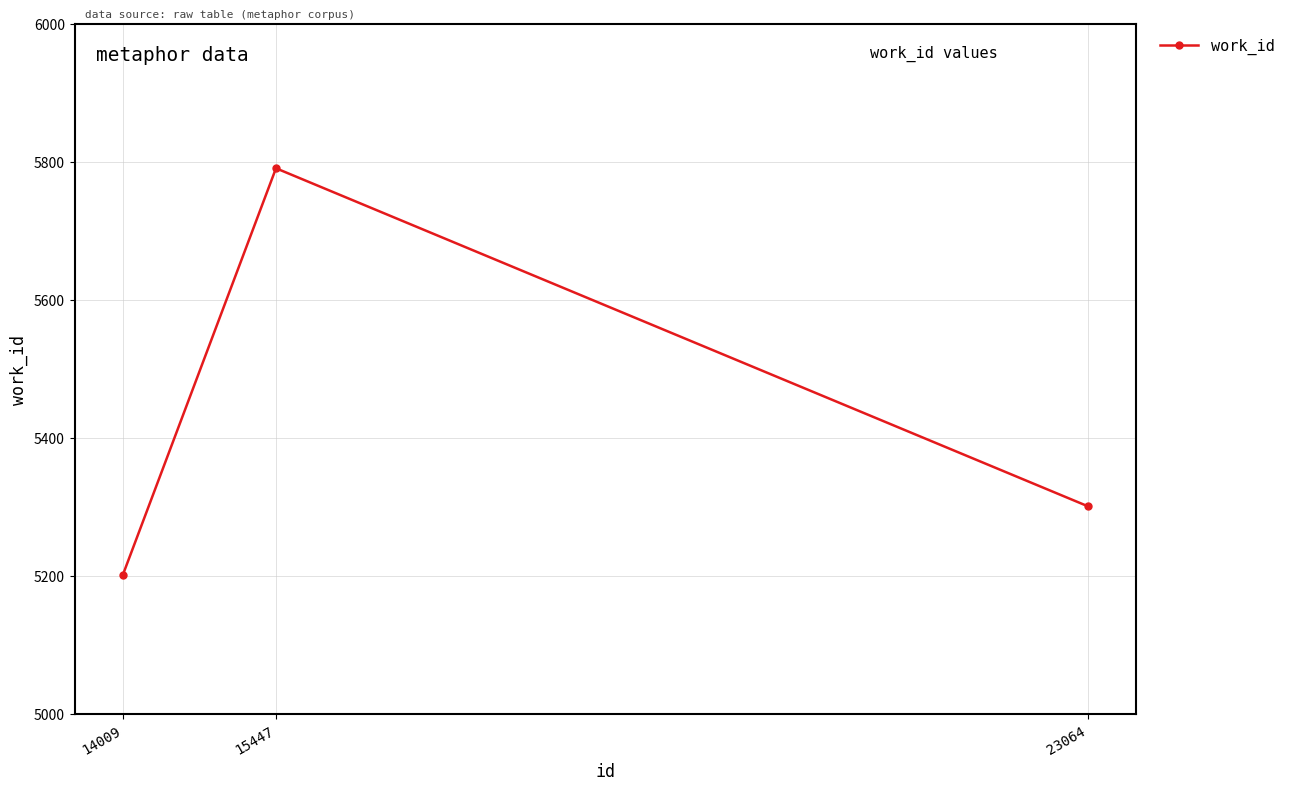

Is this an area chart (filled region under the line)?

No